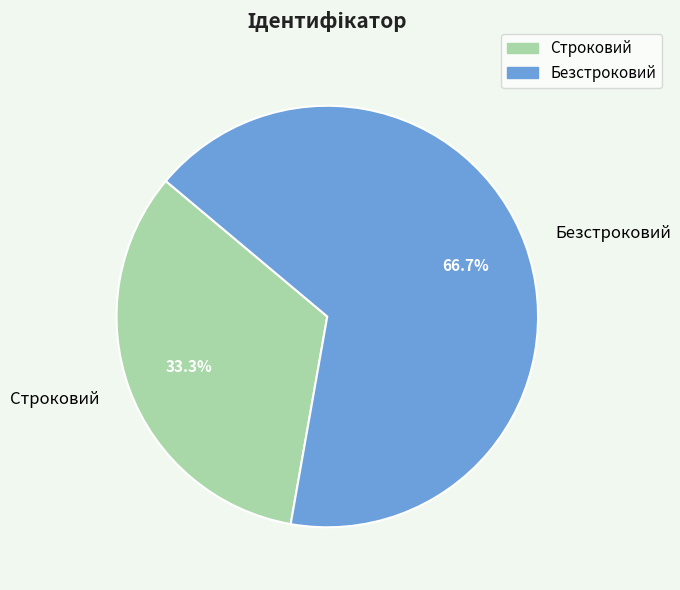

The Строковий slice represents 33% of the pie. True or false?

True